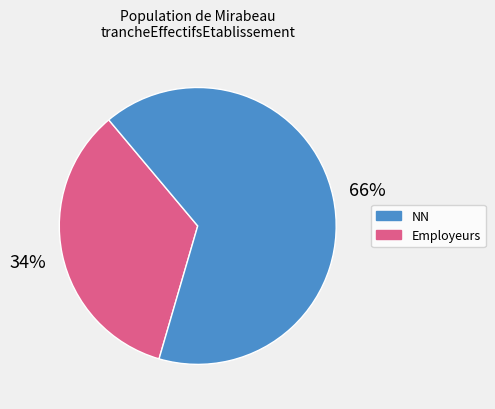

Is there a majority slice in this chart?

Yes